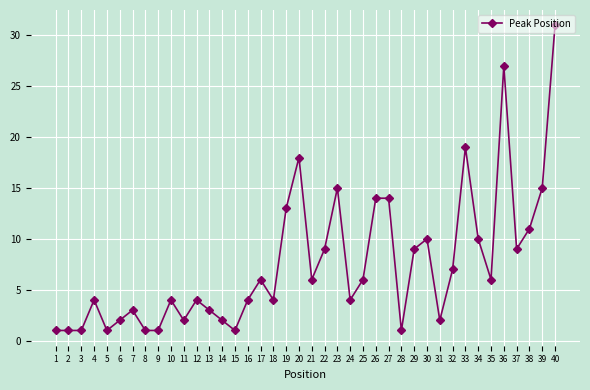

What is the minimum value shown in the chart?

1